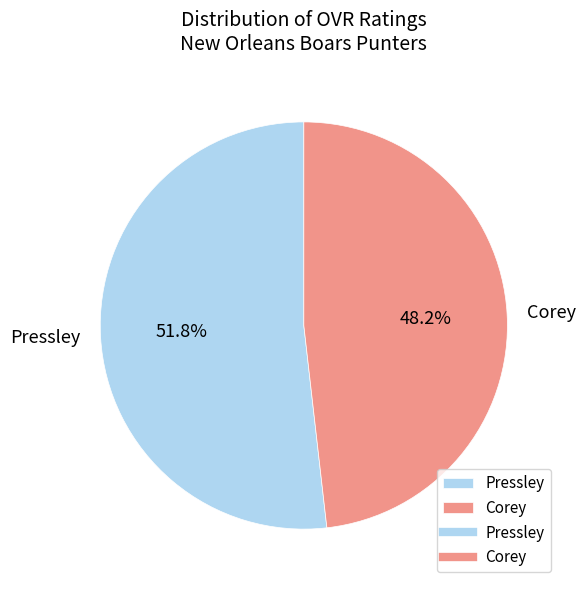

What percentage is NOT represented by Pressley?

48.2%